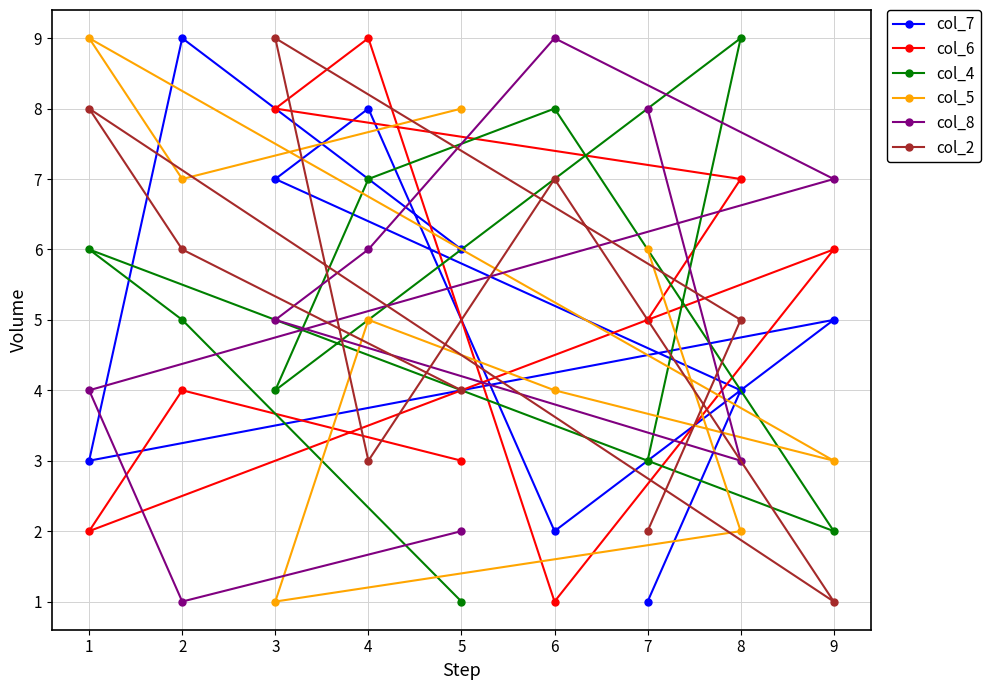

True or false: col_5 has more than 2 points higher than both neighbors.

False